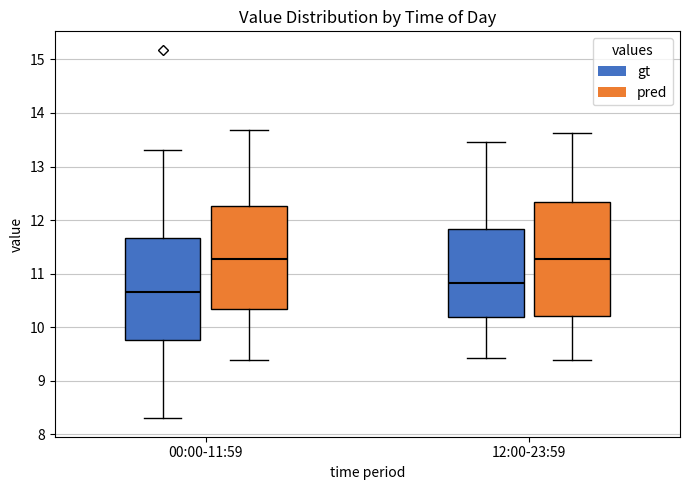

Where is the upper edge of the box for 12:00-23:59 (gt) on the y-axis? The values are not printed on the chart, so give them approximately, as read against the axis.

11.8